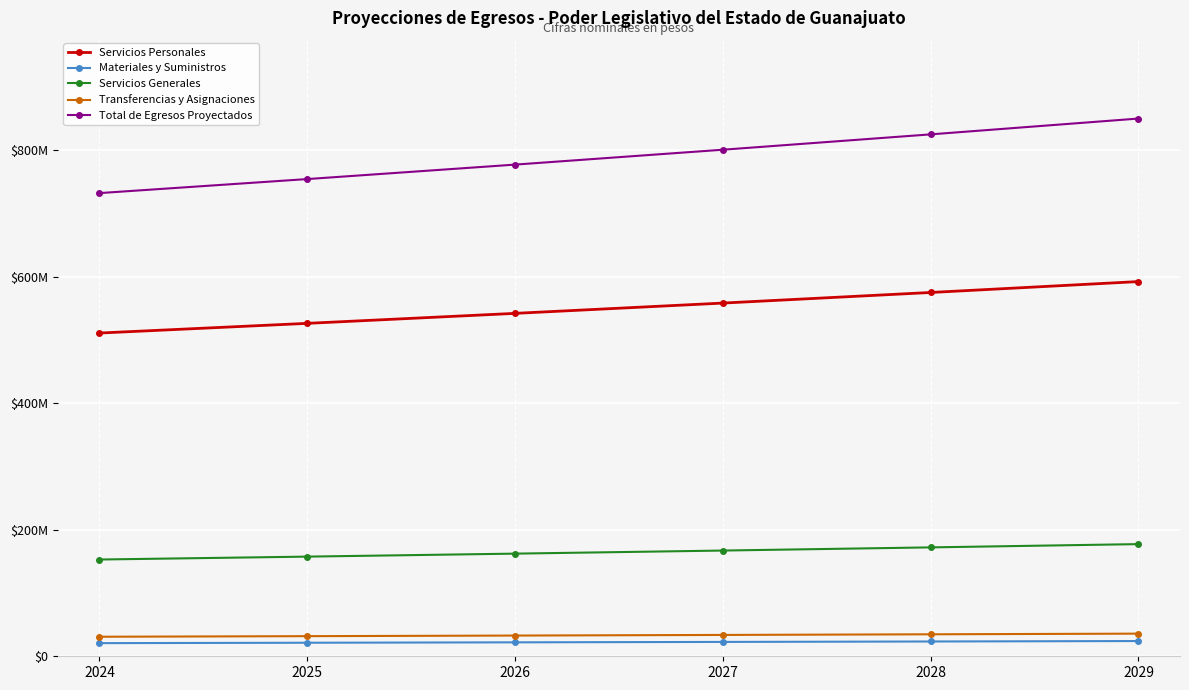

True or false: Transferencias y Asignaciones has a value of 46084401 at 2028.

False